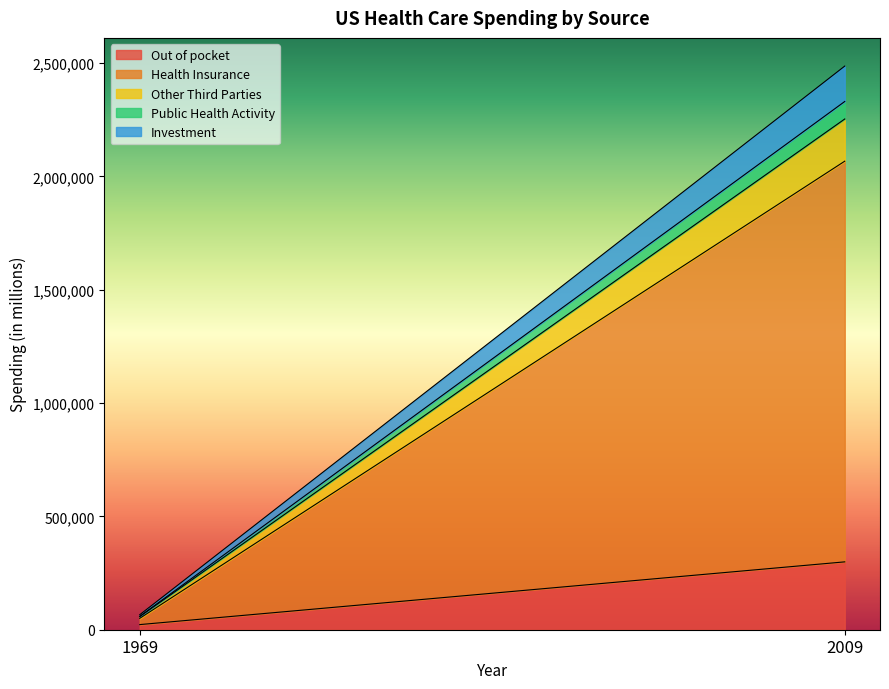

Which series has the largest total across all categories?

Health Insurance